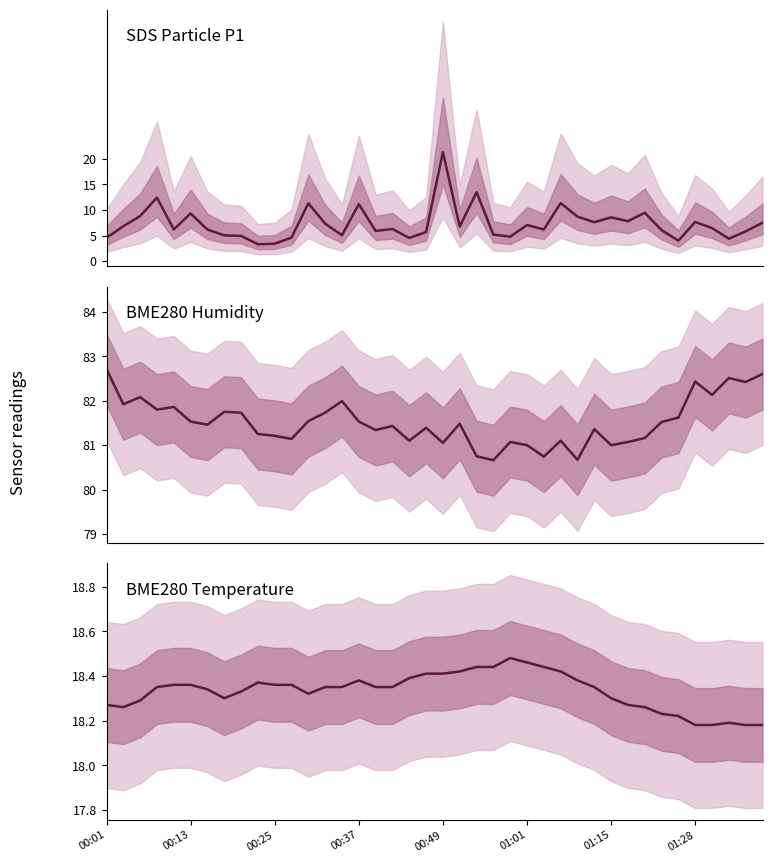

At 36, list the series in order from smallest to largest.

SDS_P1, BME280_temperature, BME280_humidity